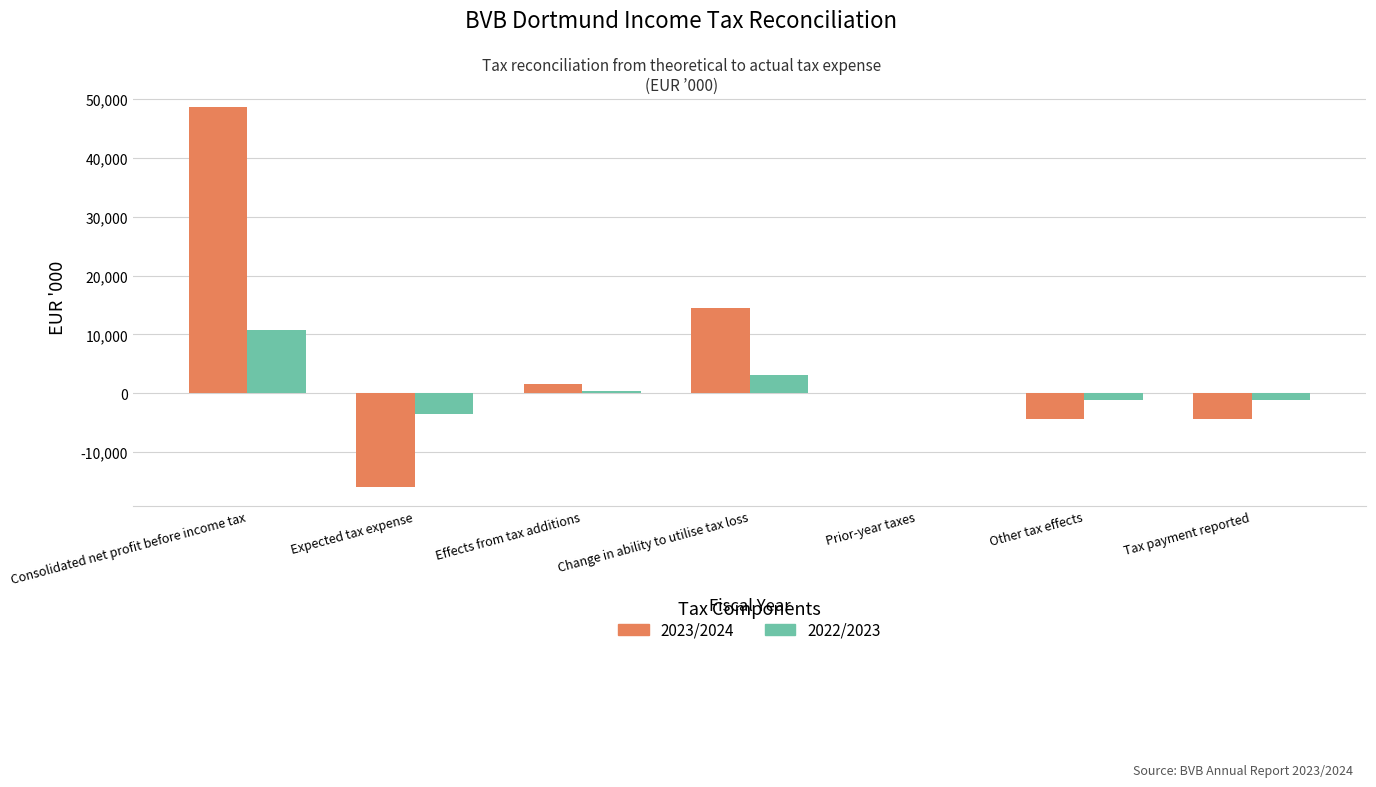

Which series has the largest range (max minus min)?

2023/2024